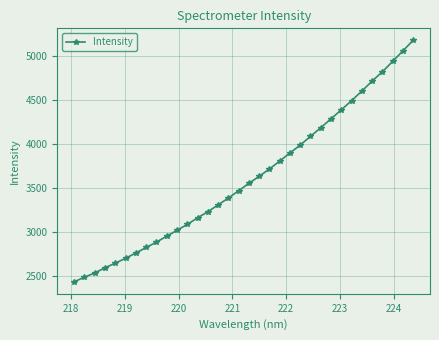

What is the smallest value displayed?

2434.2